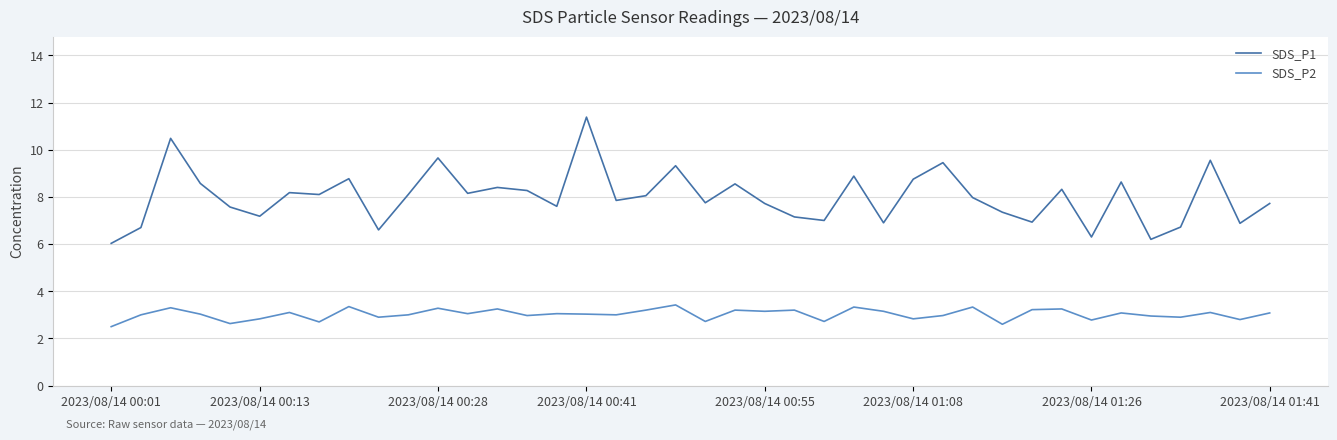

Rank the series by their average value, from highest to lowest.

SDS_P1, SDS_P2